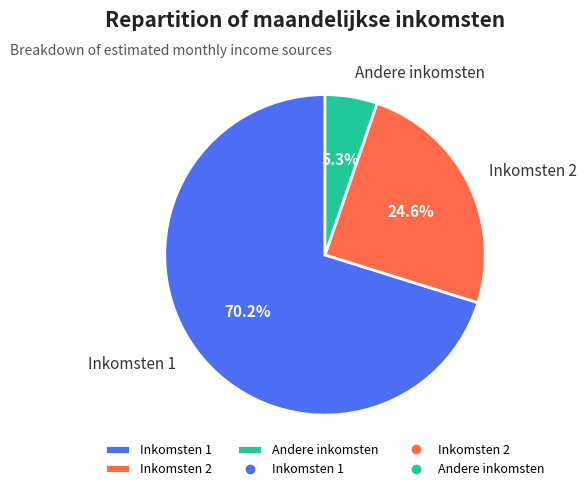

Combined, do Inkomsten 1 and Inkomsten 2 account for over 50%?

Yes